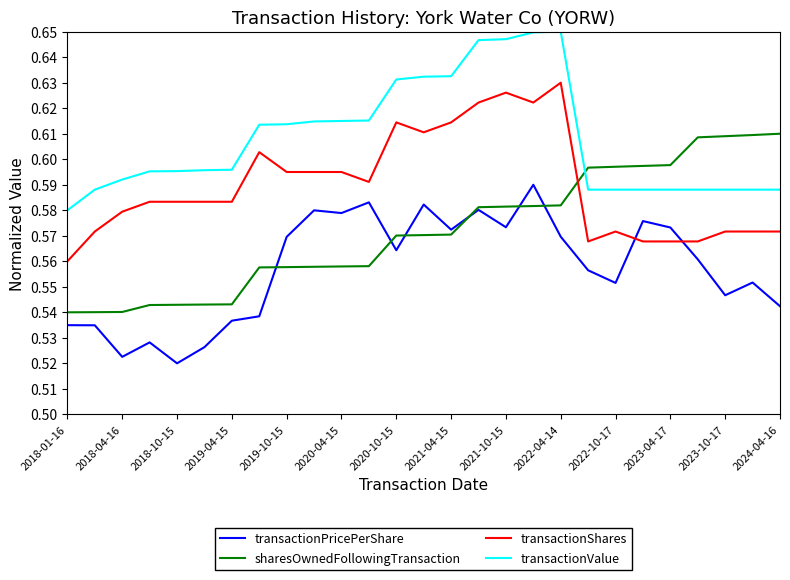

True or false: transactionValue and transactionShares intersect in this chart.

False